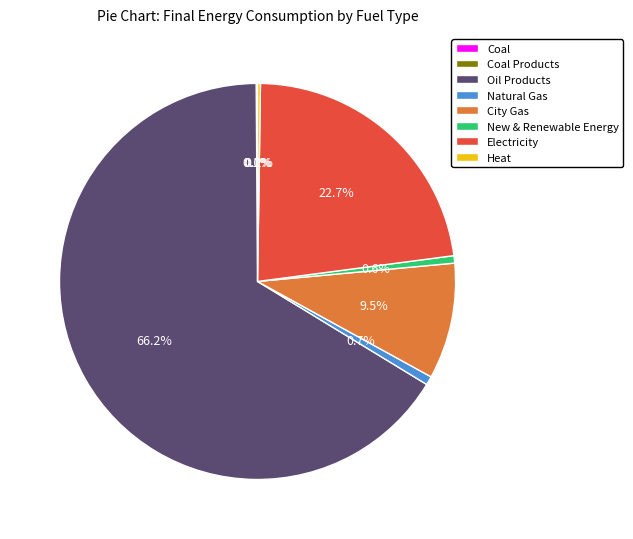

To the nearest percent, what is the difference between the largest and smallest slice percentages?

66%